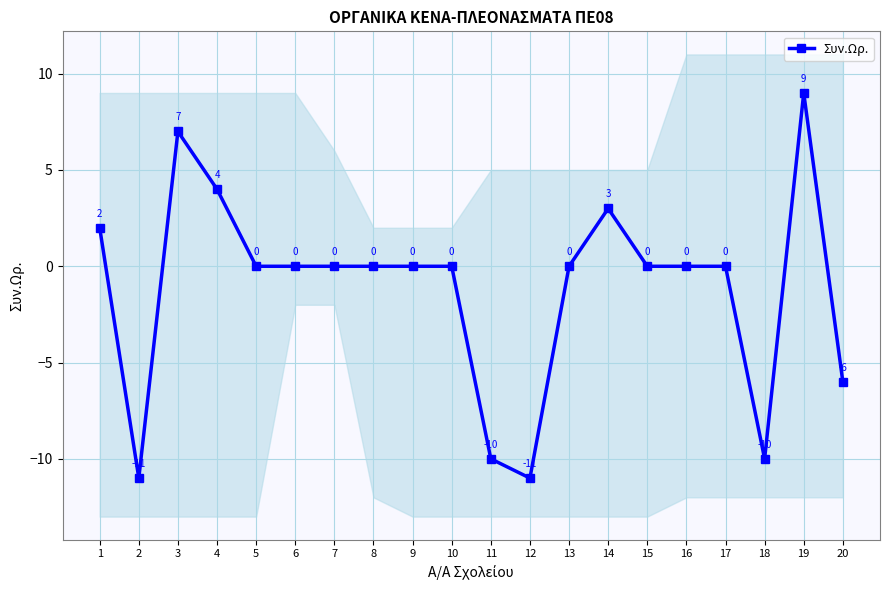

Count the number of data series in this chart.

1